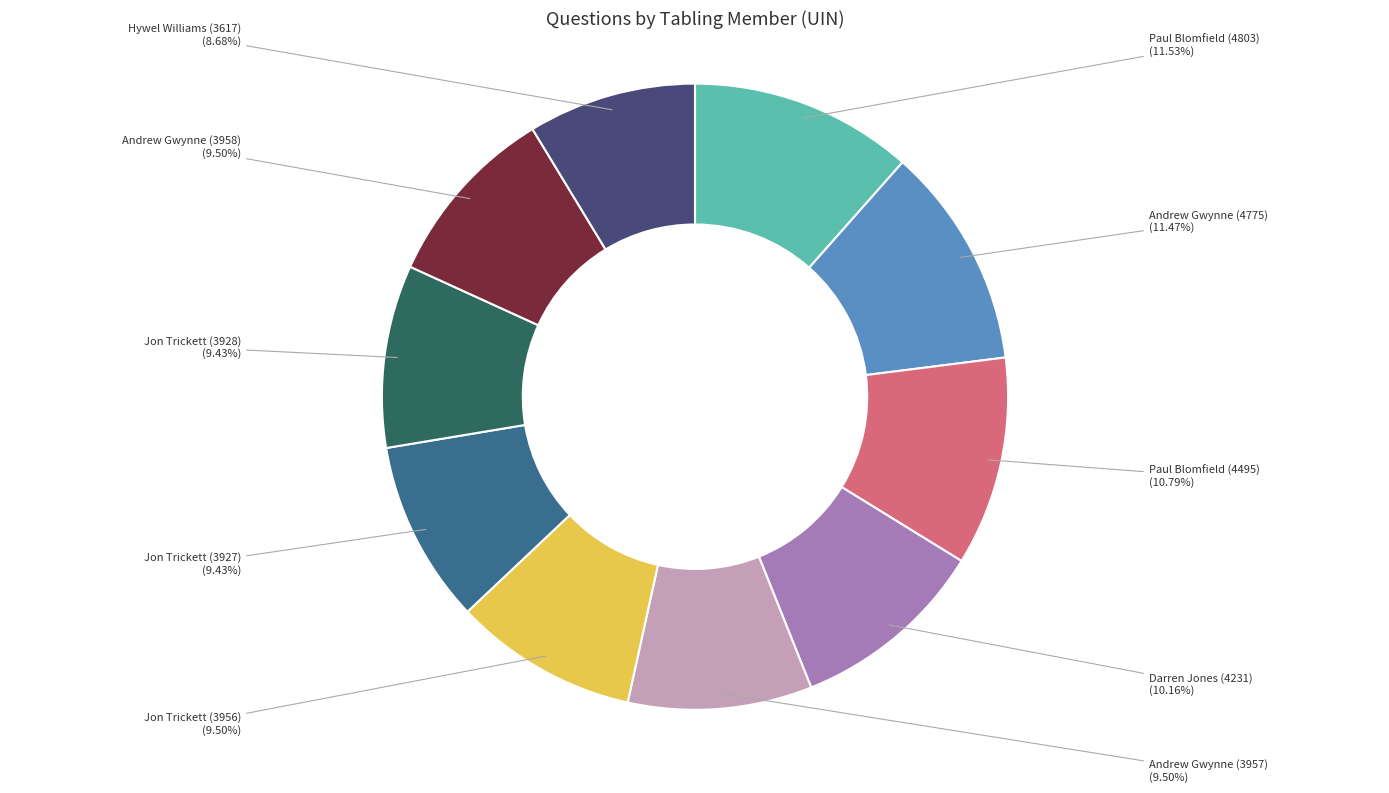

Count the number of slices in the pie.

10